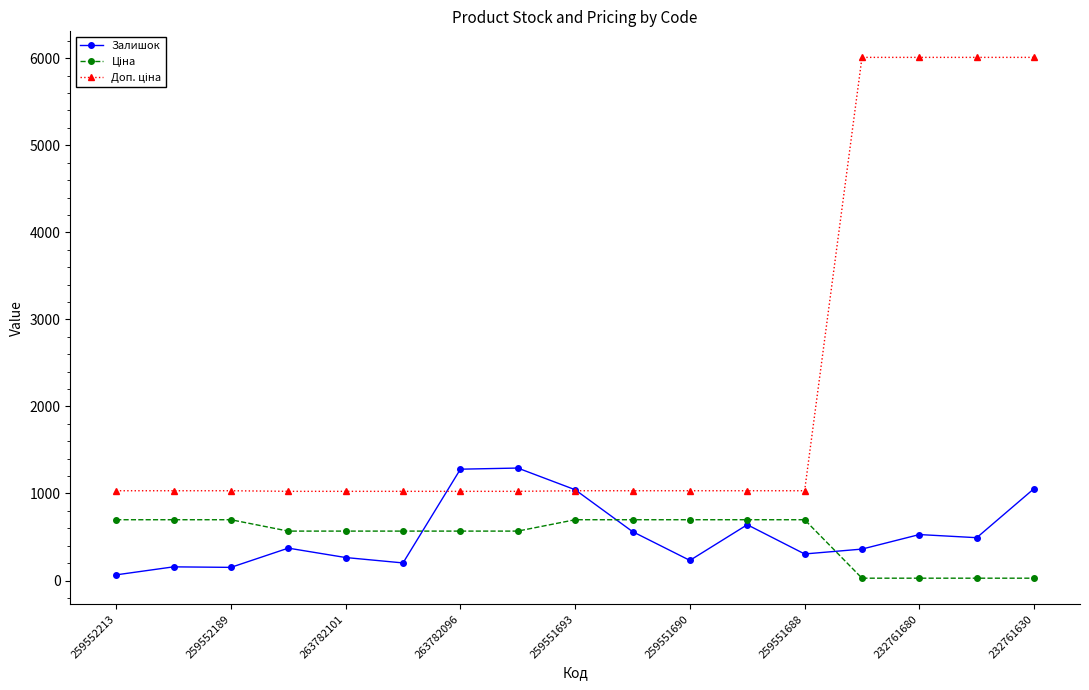

At how many categories does at least one series exceed 1898?

4